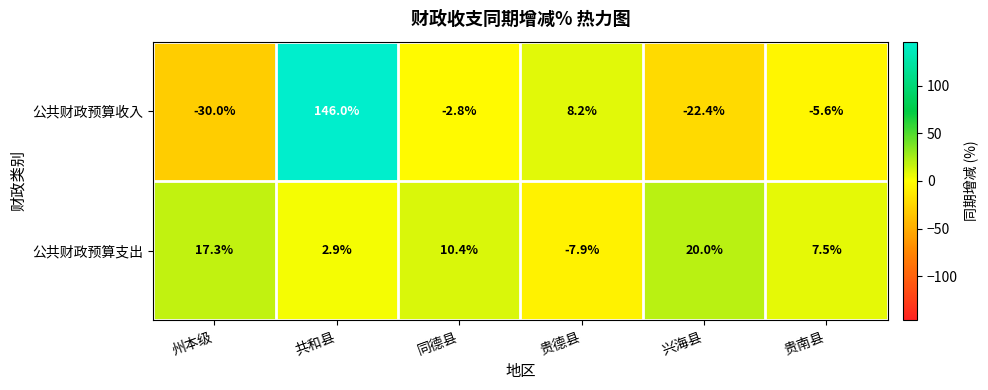

How many positive values does the 公共财政预算支出 series have?

5